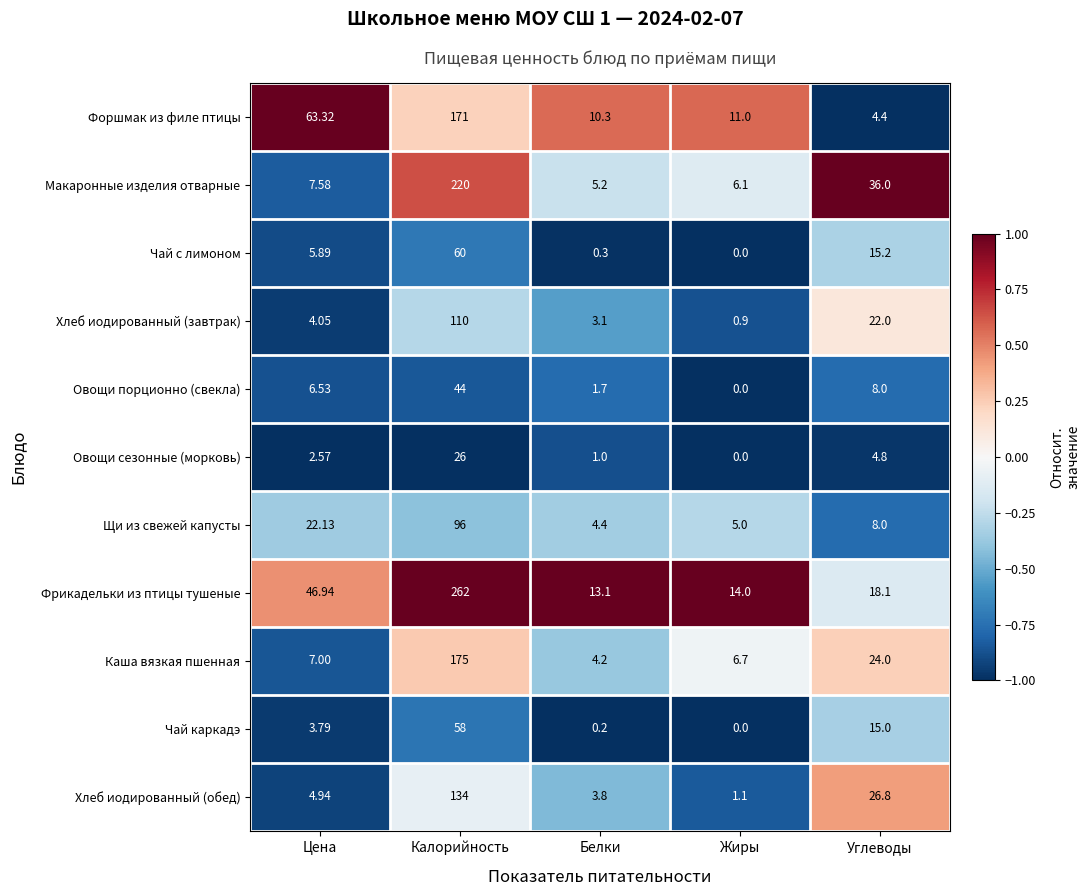

Rank the series at Цена from lowest to highest value.

Овощи сезонные (морковь), Чай каркадэ, Хлеб иодированный (завтрак), Хлеб иодированный (обед), Чай с лимоном, Овощи порционно (свекла), Каша вязкая пшенная, Макаронные изделия отварные, Щи из свежей капусты, Фрикадельки из птицы тушеные, Форшмак из филе птицы